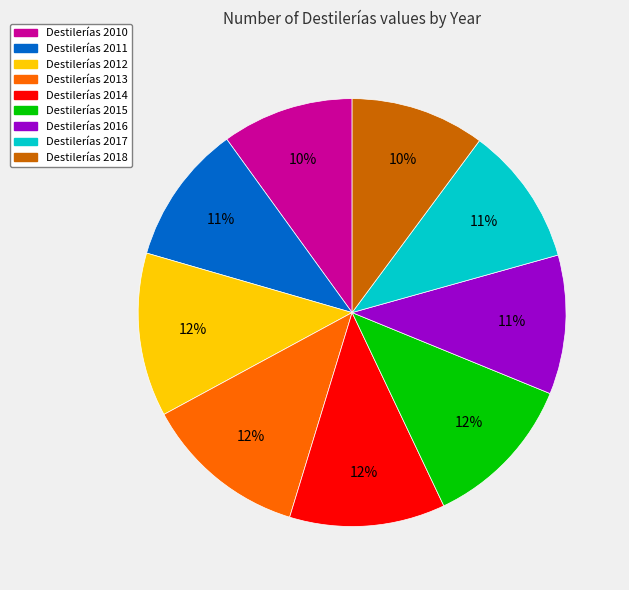

Is there any slice that represents more than half of the pie?

No